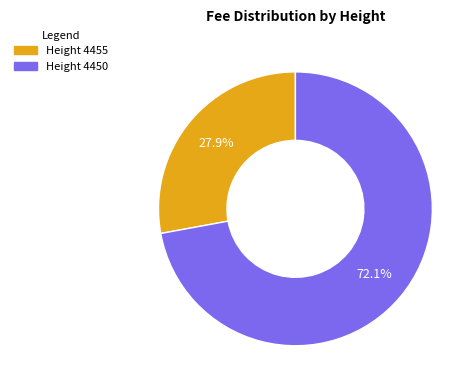

Is there a majority slice in this chart?

Yes